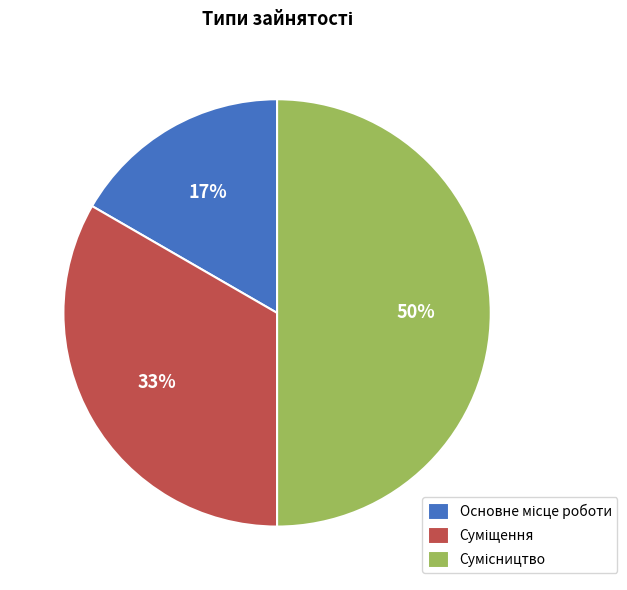

To the nearest percent, what is the difference between the largest and smallest slice percentages?

33%